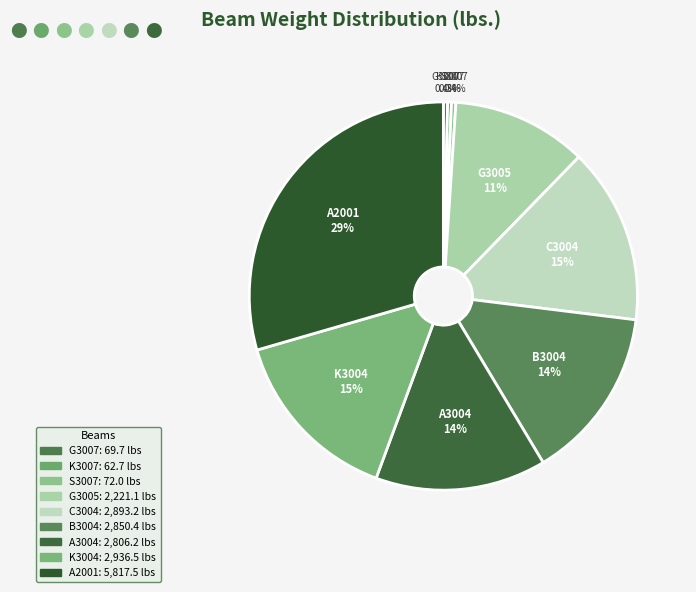

True or false: K3007 accounts for 1% of the total.

False